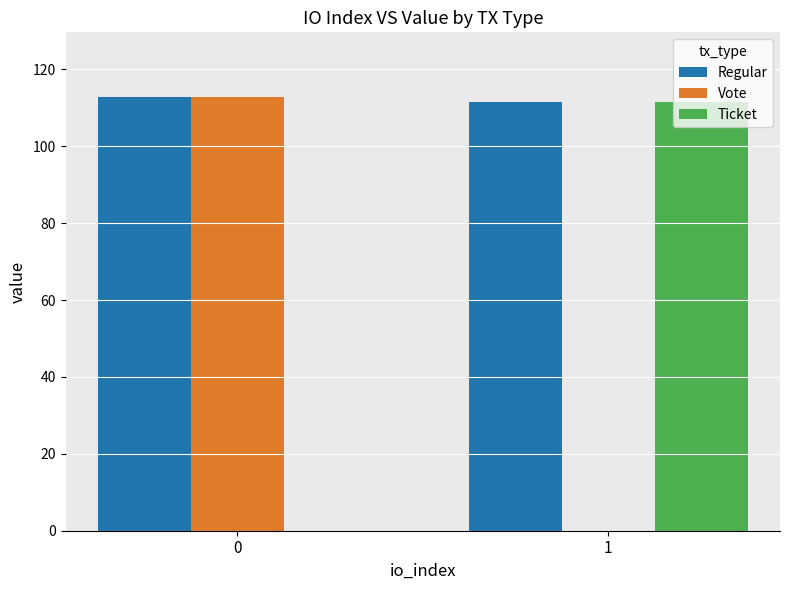

The value of Ticket at 1 is 111.6. True or false?

True